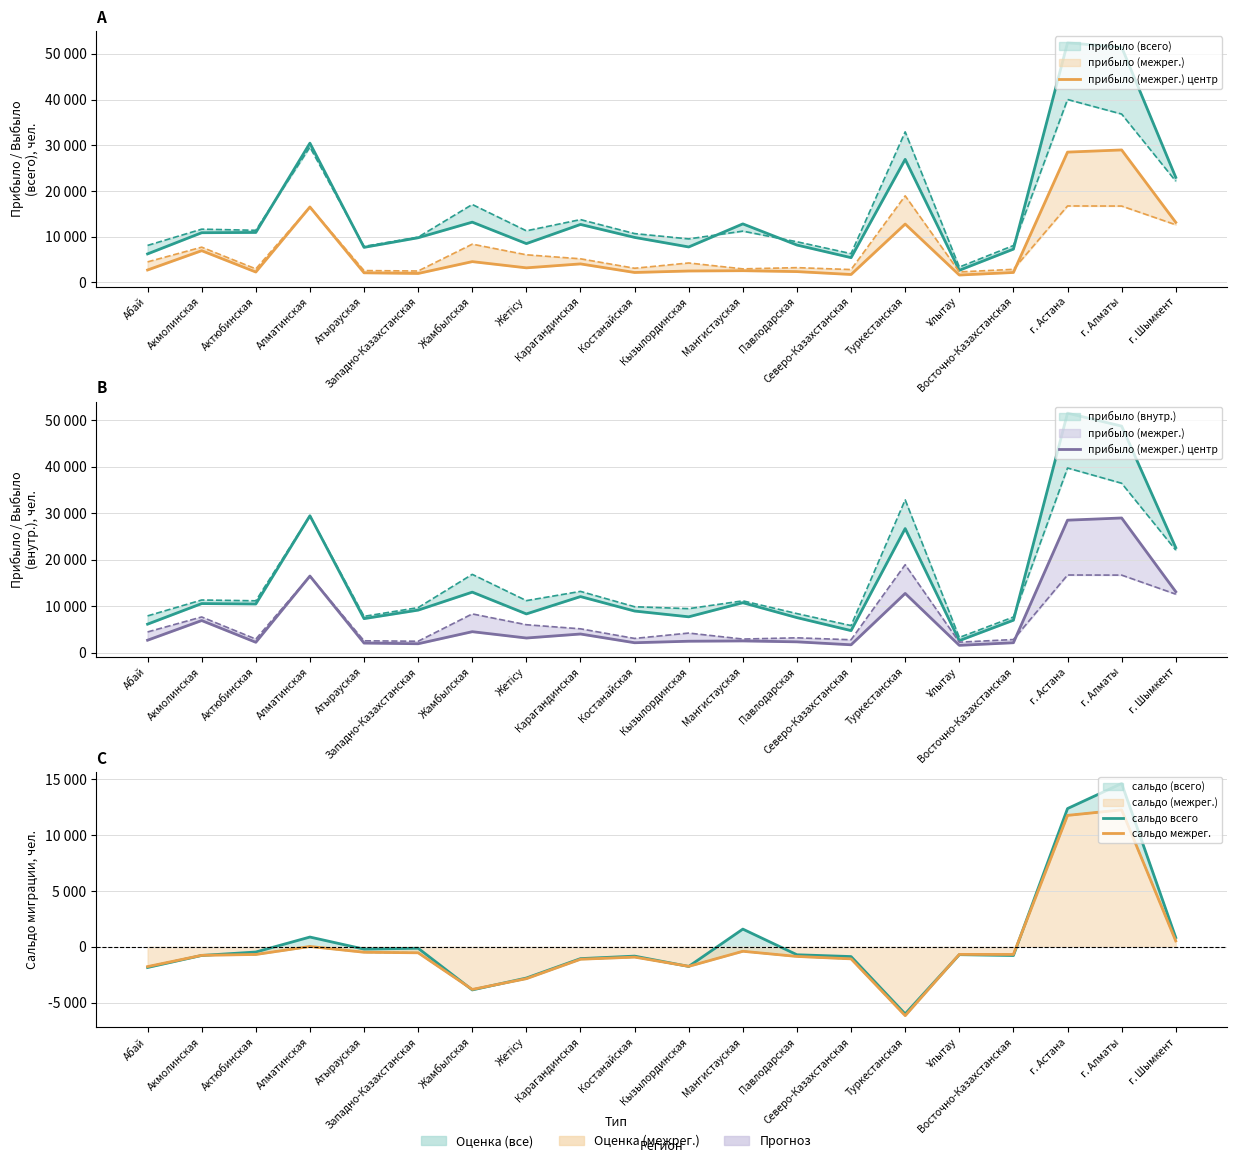

What is the difference between the maximum and second lowest values in the сальдо межрег. series?

16099